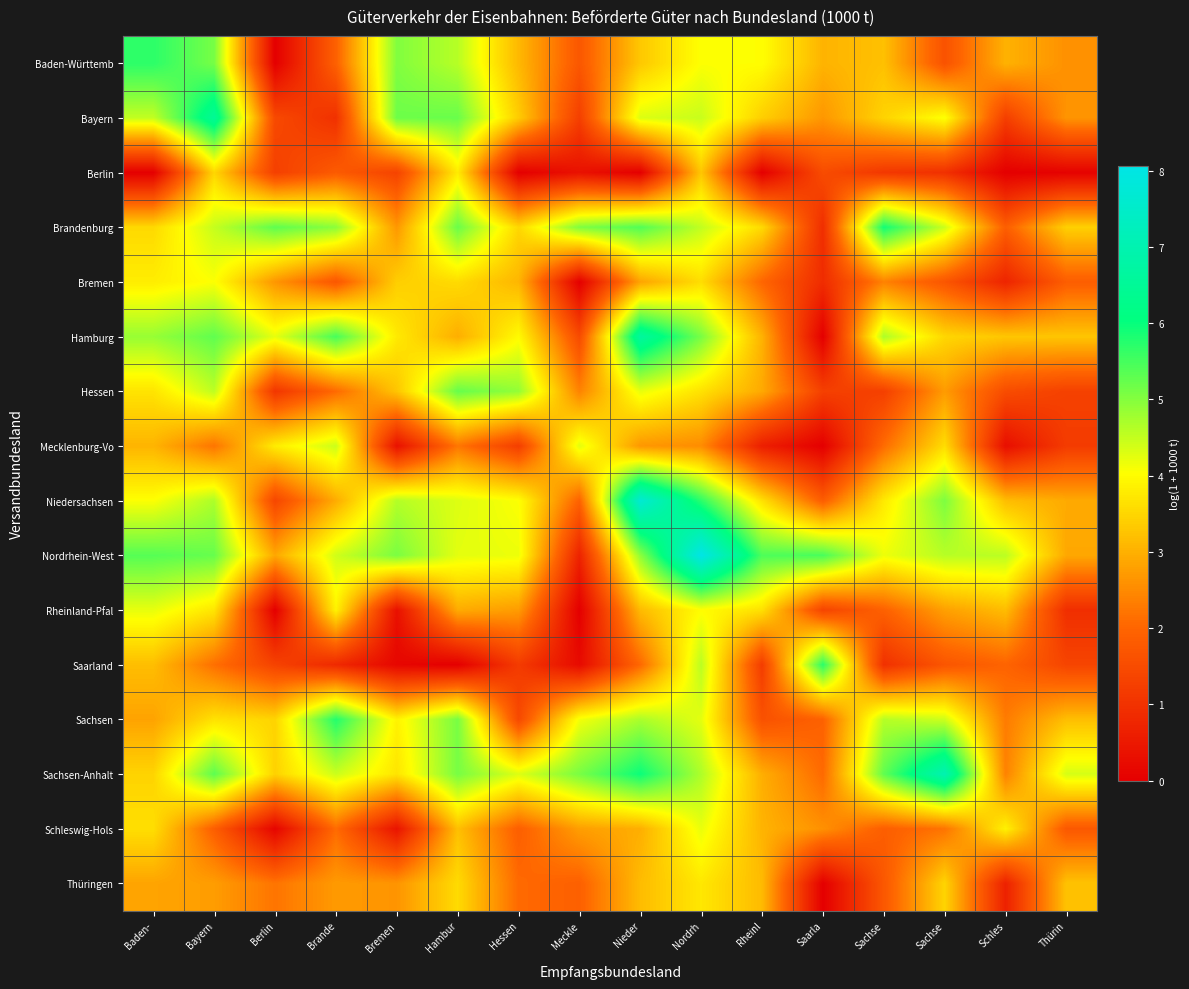

What is the difference between the highest and lowest values at Saarla?

5.7